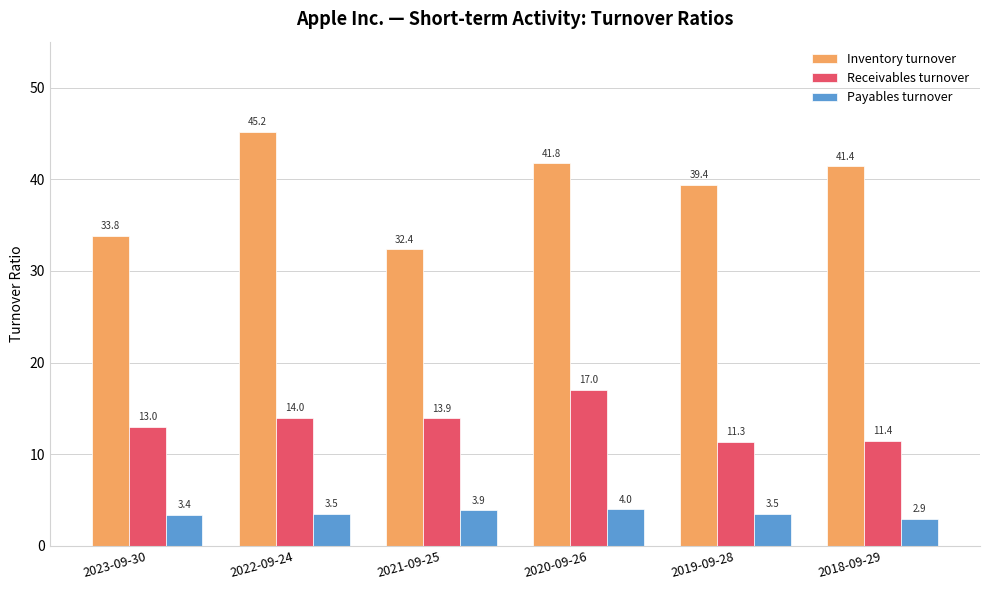

What is the total value across all series at 2023-09-30?

50.2